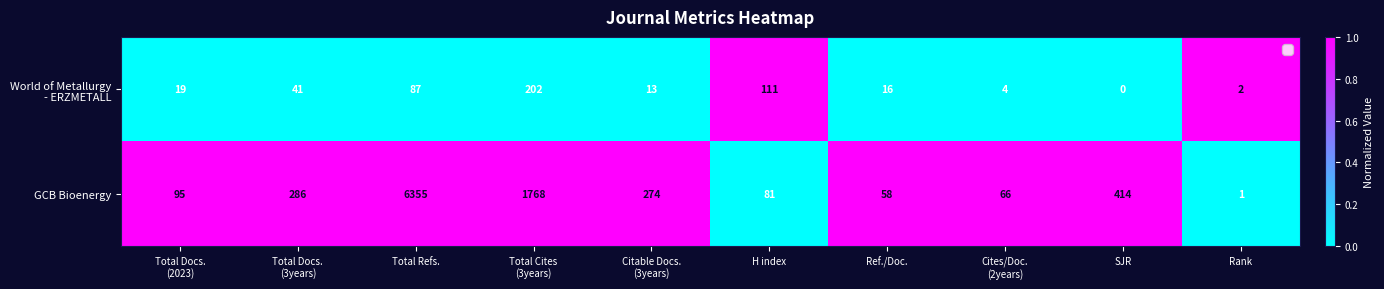

What is the difference between the second highest and second lowest values in the GCB Bioenergy series?

1710